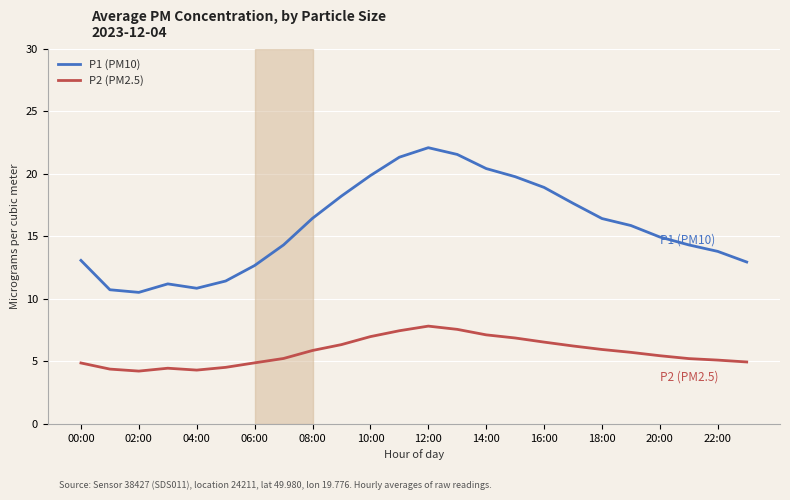

What is the difference between the second highest and second lowest values in the P2 (PM2.5) series?

3.3